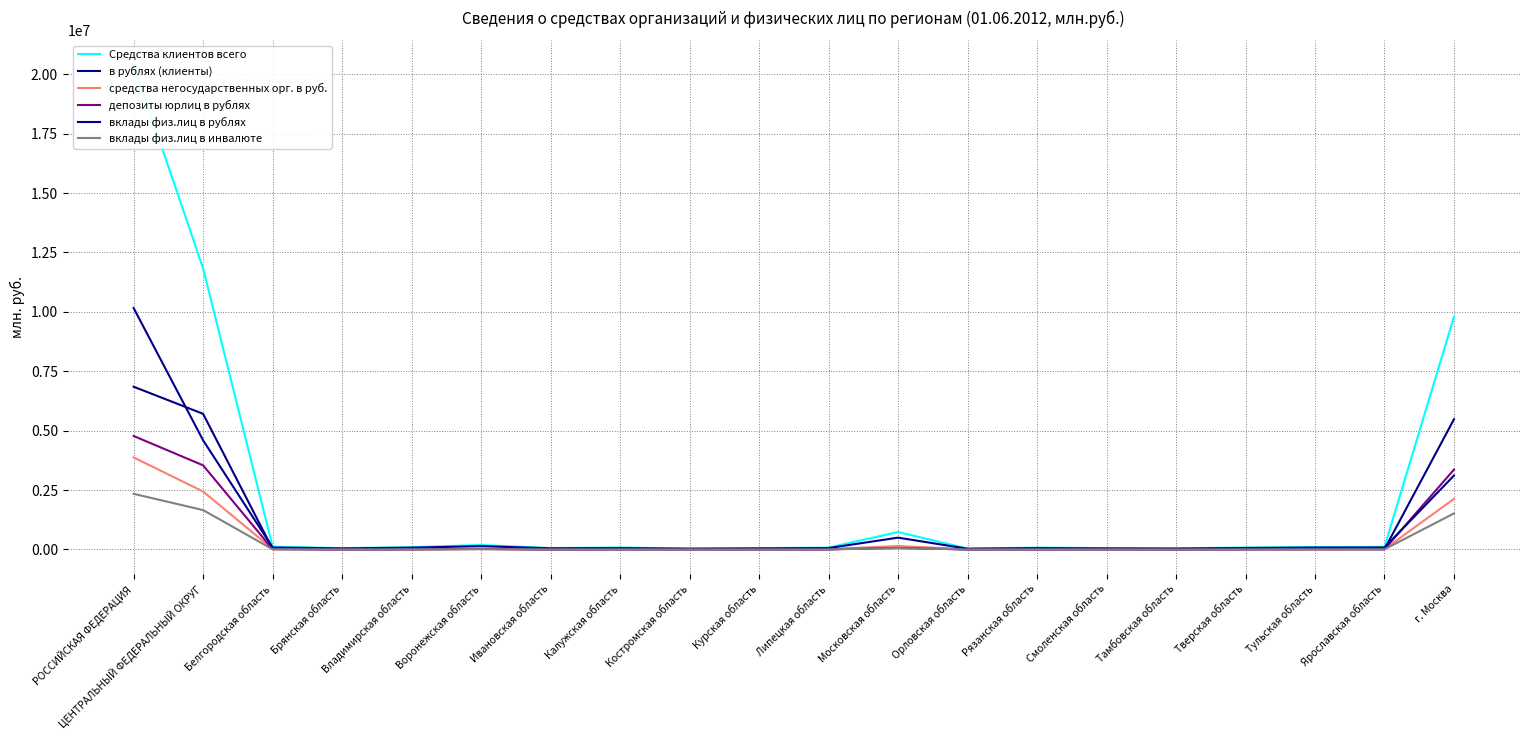

What is the maximum value for вклады физ.лиц в инвалюте?

2342464